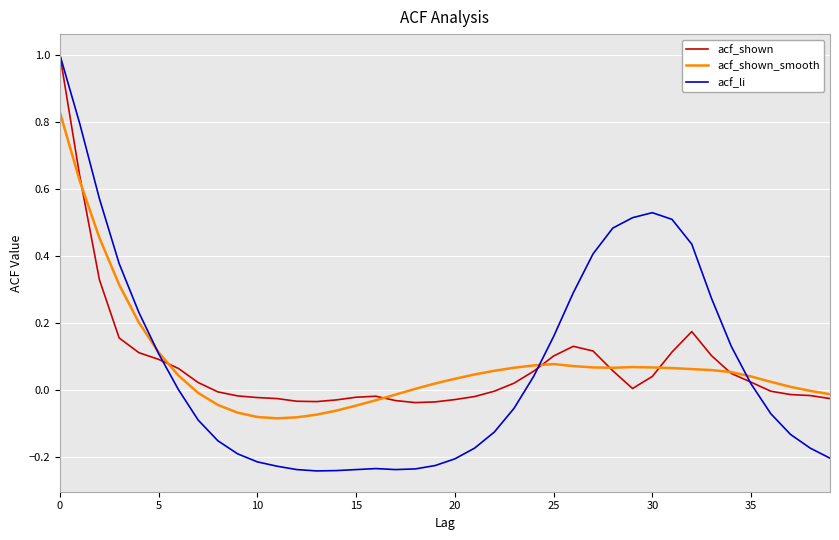

What is the maximum value for acf_li?

1.0